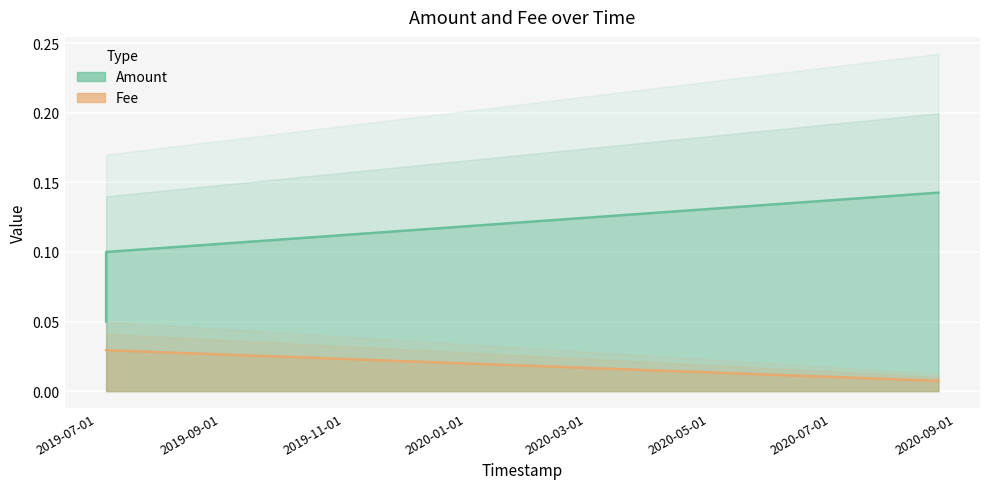

What is the greatest value displayed?

0.1